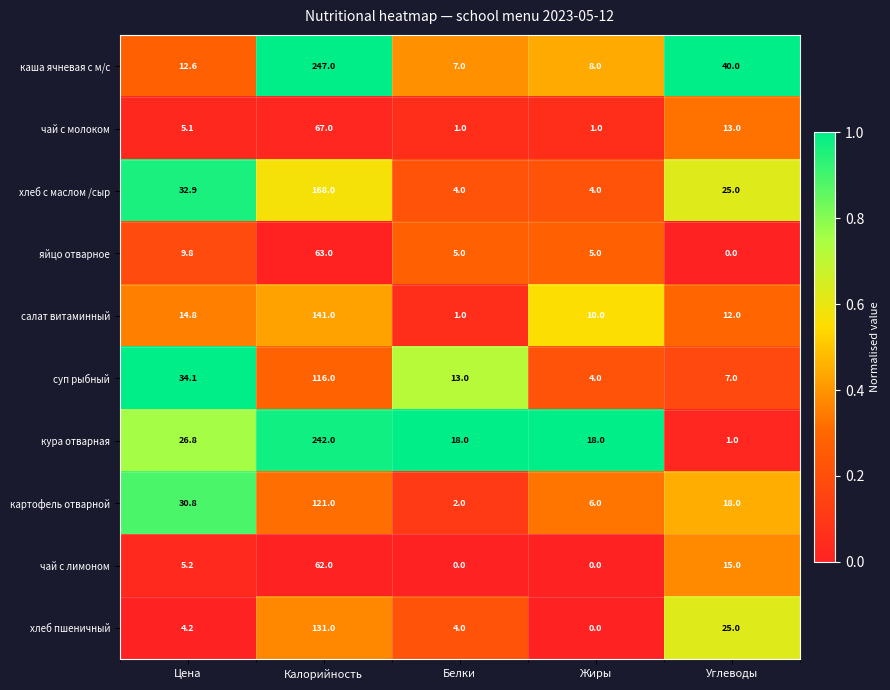

At which category is the sum across all series the highest?

Калорийность